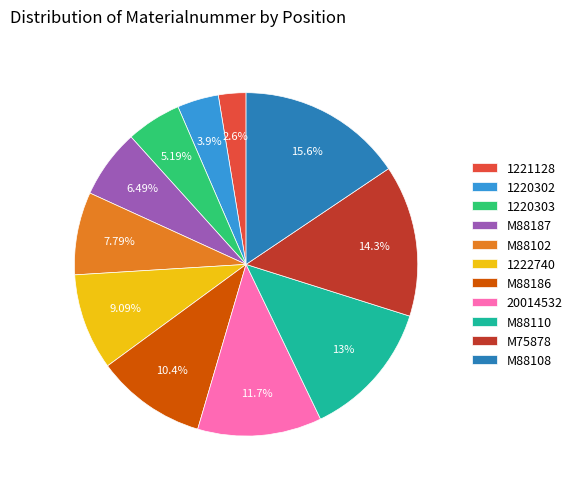

How many segments does this pie chart have?

11